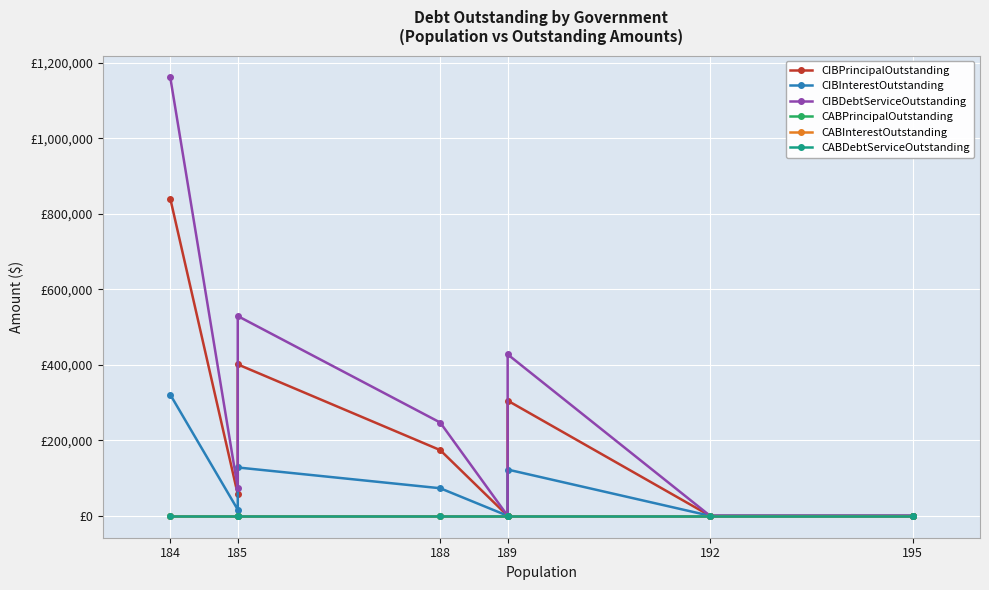

What position from the left is 195?

6